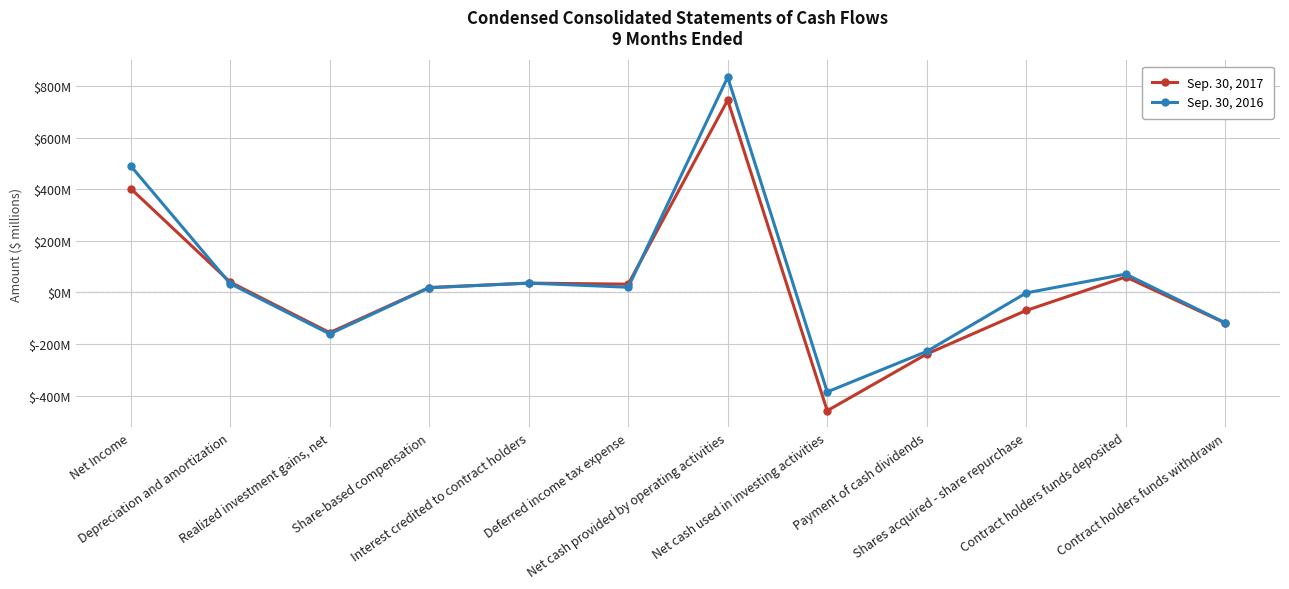

Which series has the largest range (max minus min)?

Sep. 30, 2016